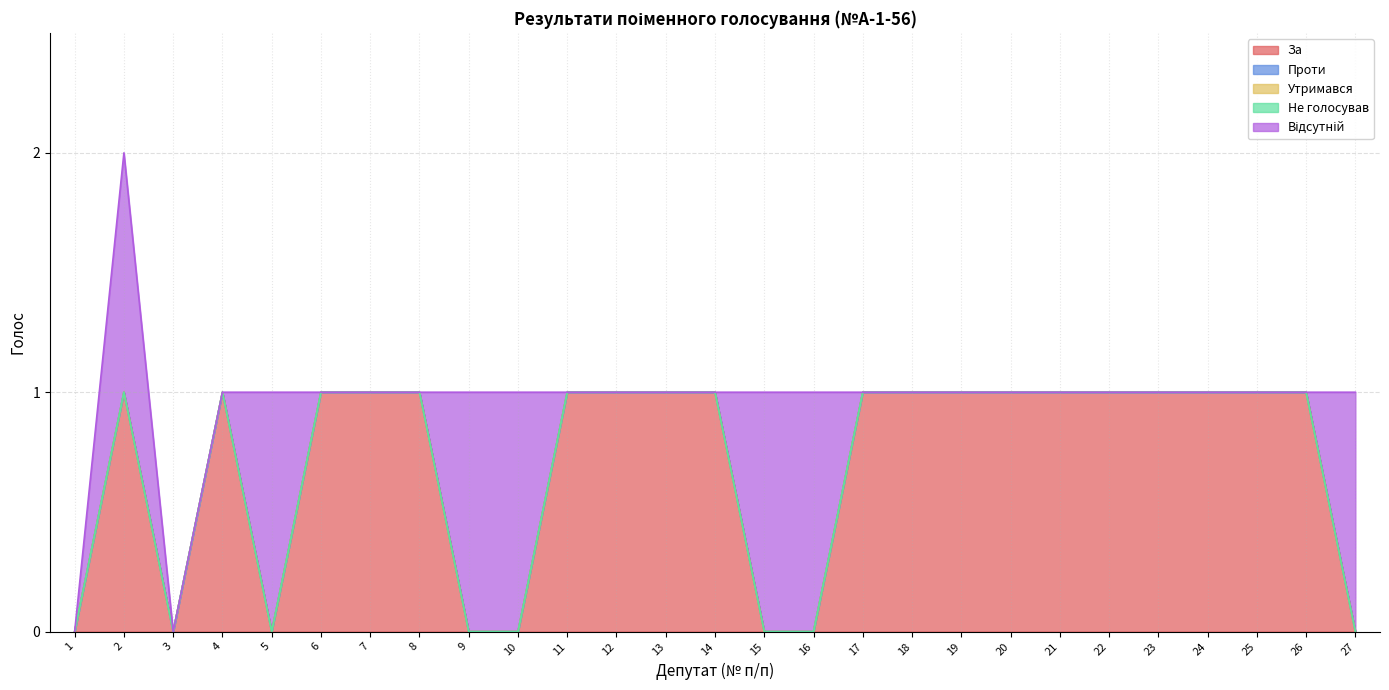

What is the sum of all За values?

19